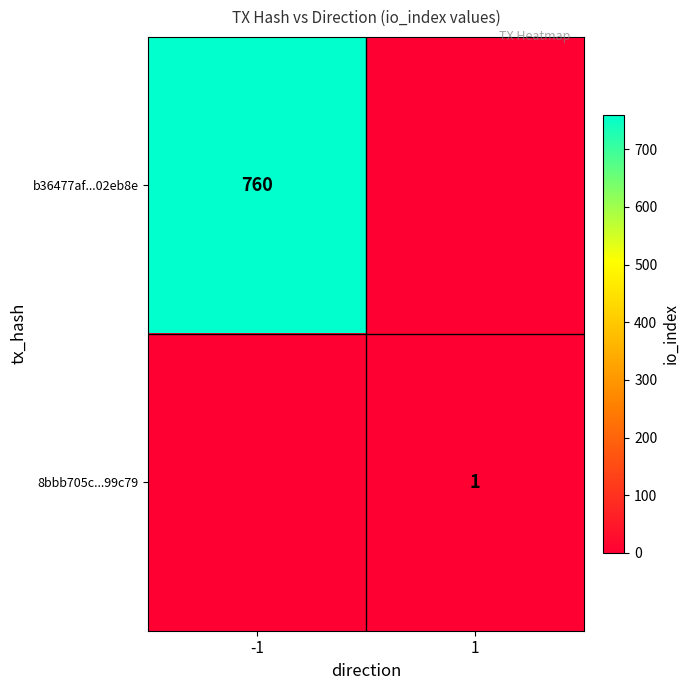

Is it true that 8bbb705c...99c79 equals 1 at 1?

True